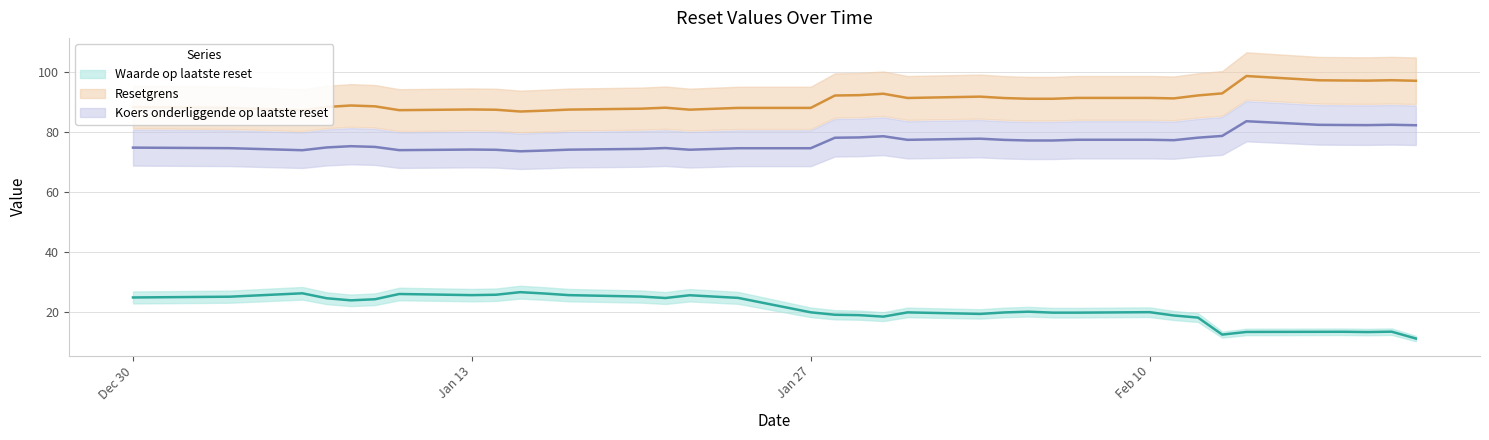

What is the value of the Resetgrens point at the 24th from the left?

87.9